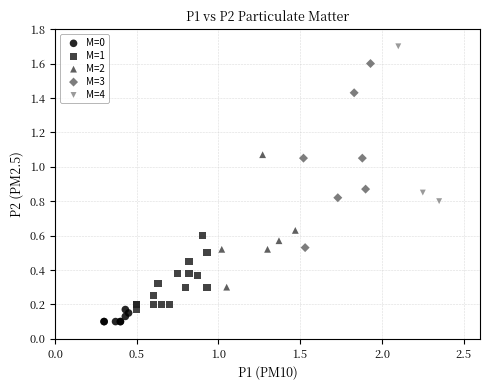

Which series reaches the maximum Y coordinate?

M=4